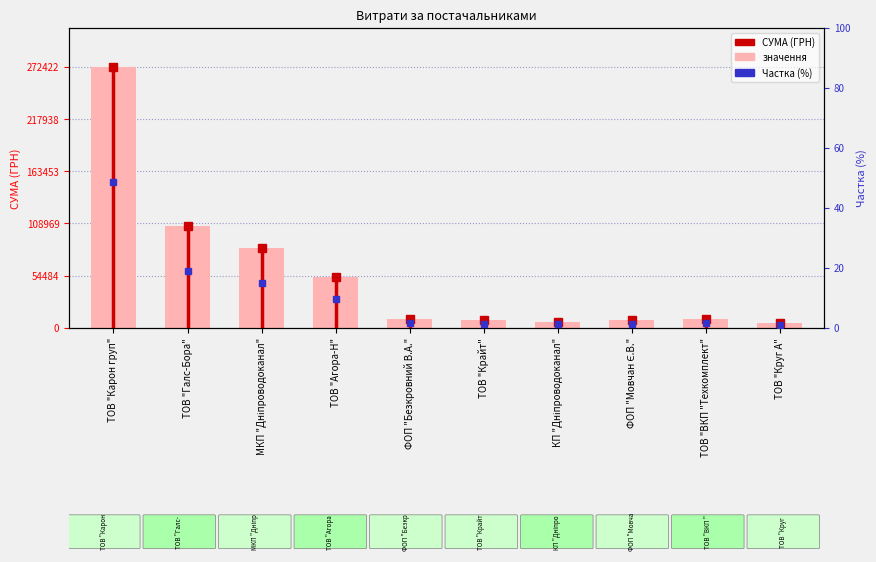

How many categories are shown in the chart?

10